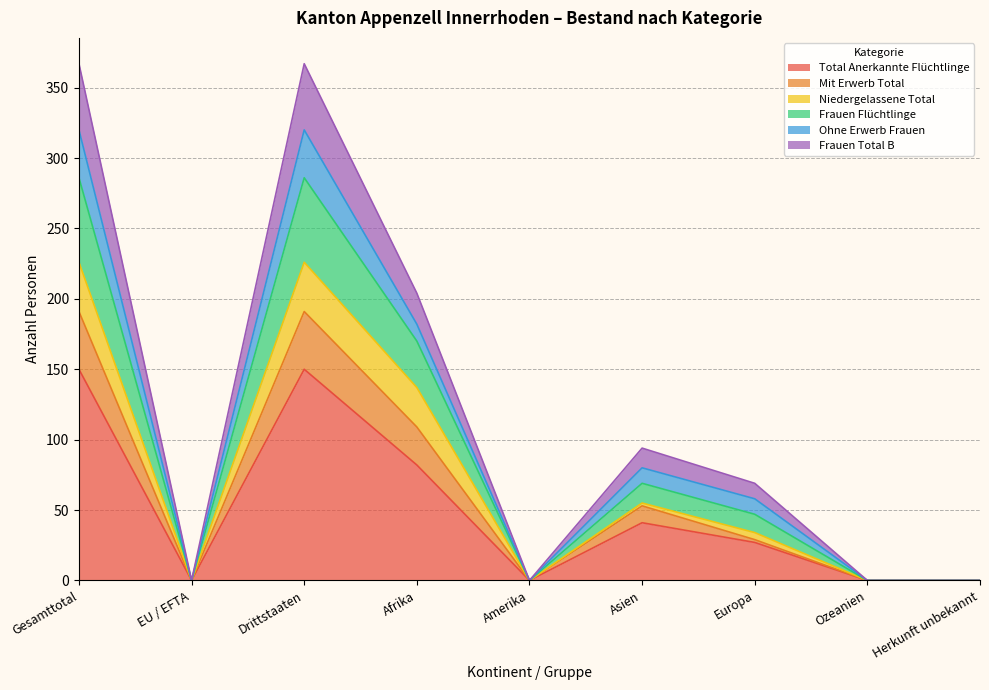

The Total Anerkannte Flüchtlinge series shows 150 at Drittstaaten. True or false?

True